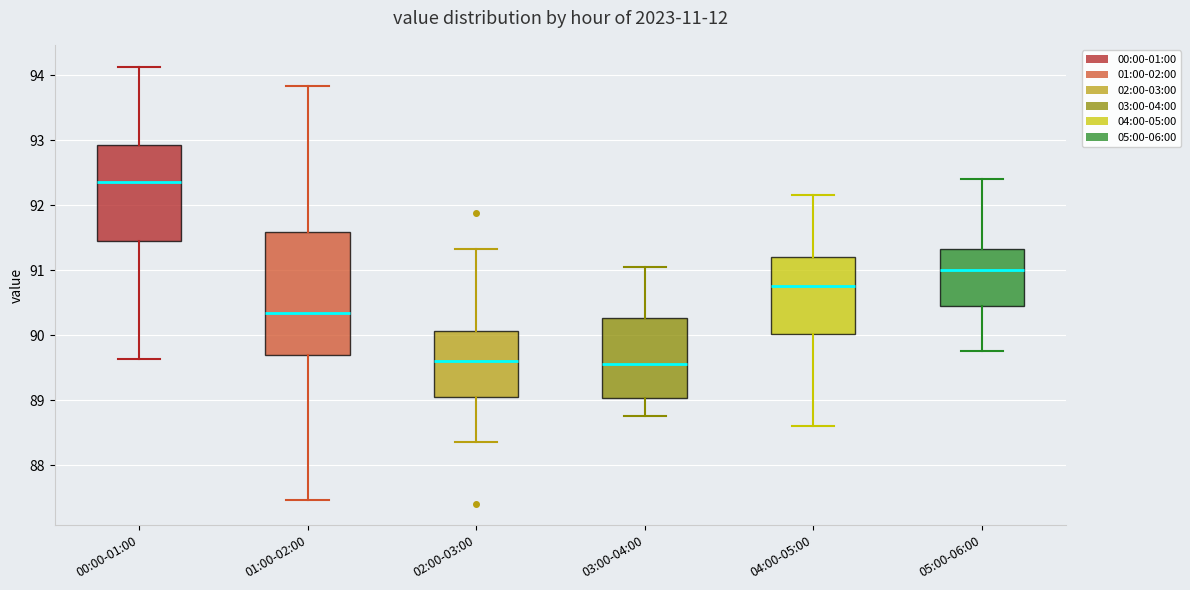

Comparing the boxes themselves (not the whiskers), which one is the tallest?

01:00-02:00